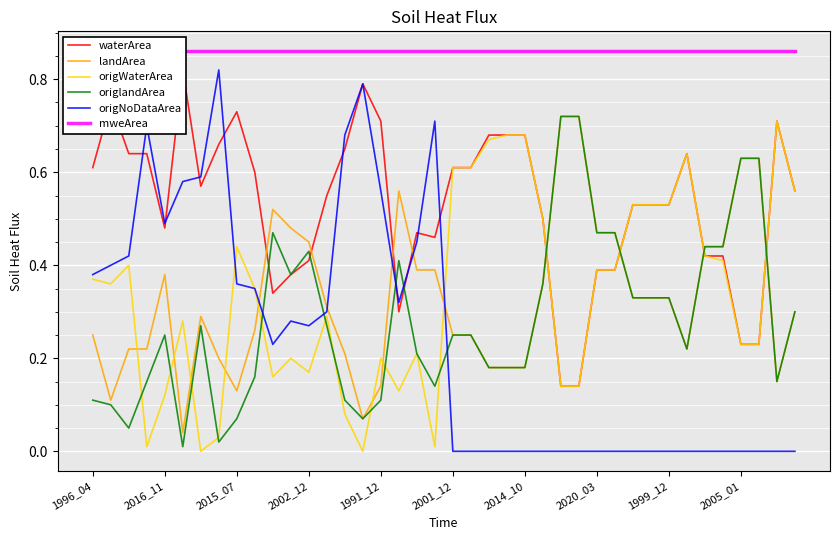

Count the waterArea values in the range 0 to 1.

40